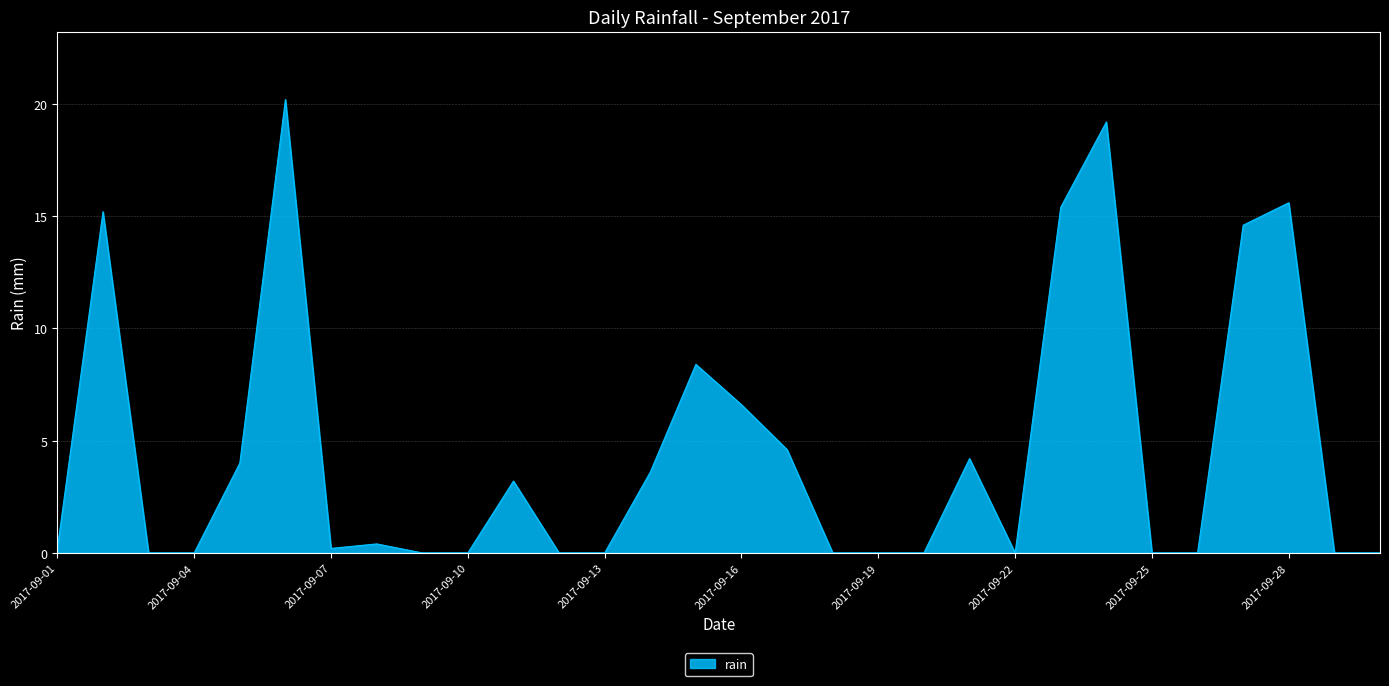

Is this an area chart (filled region under the line)?

Yes